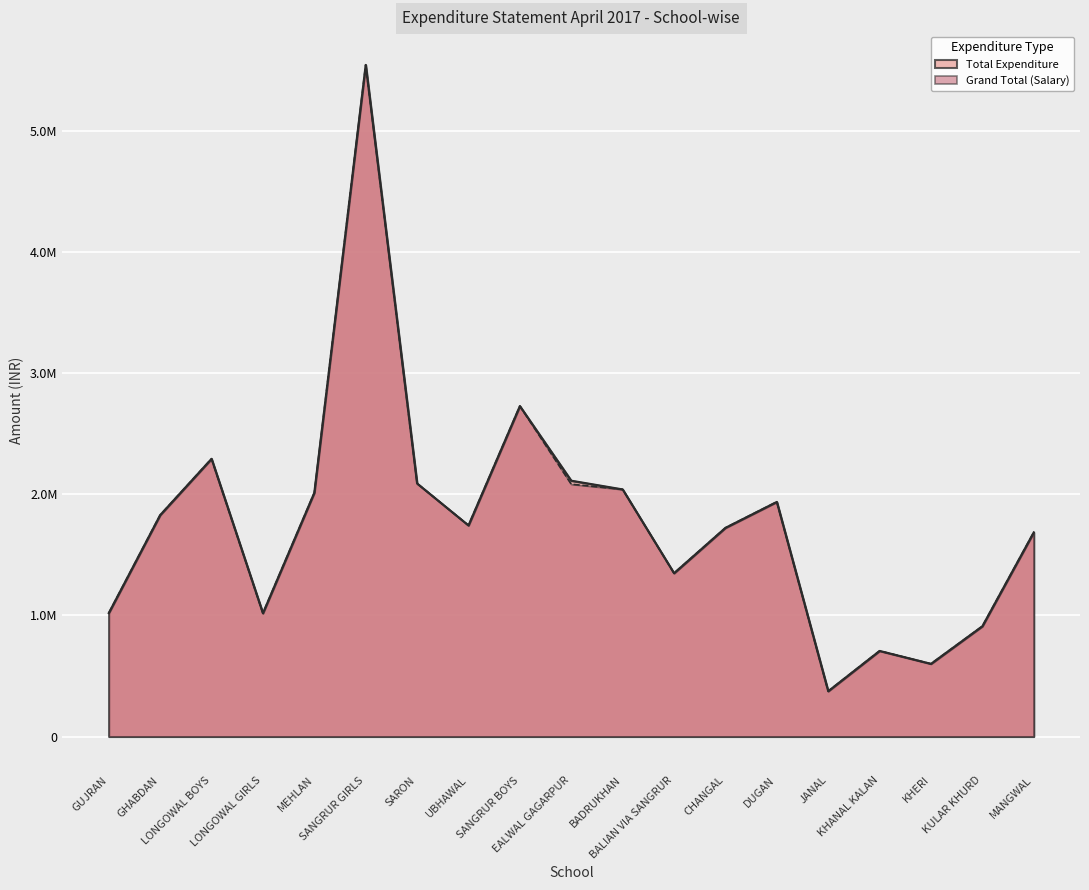

Which label corresponds to the smallest value in the chart?

JANAL